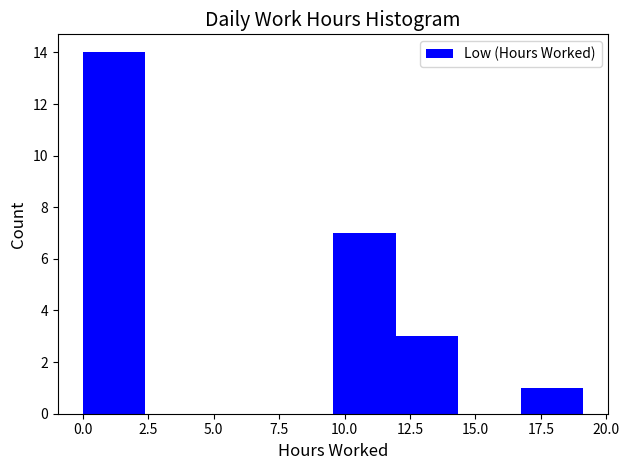

How tall is the bar that spans 9.5 to 12.0 on the x-axis? Neither the bar edges nor the heights are printed on the chart, so give them approximately, as read against the axes.

7